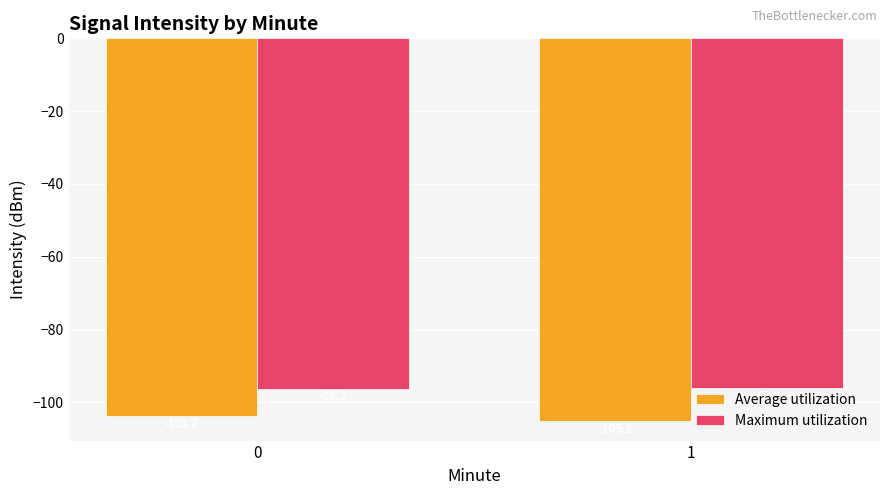

Reading left to right, list all the values displayed in this chart.

Average utilization: 0=-103.7	1=-105.2
Maximum utilization: 0=-96.2	1=-95.9